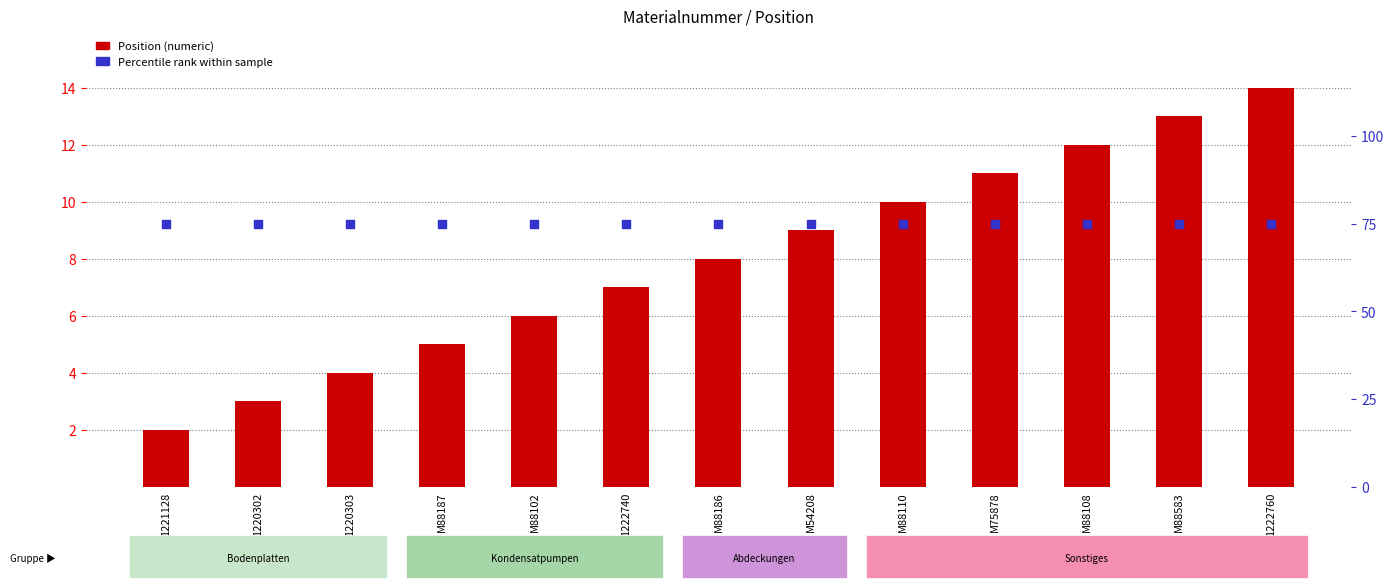

Which series has the widest spread of Y values?

Position (numeric)